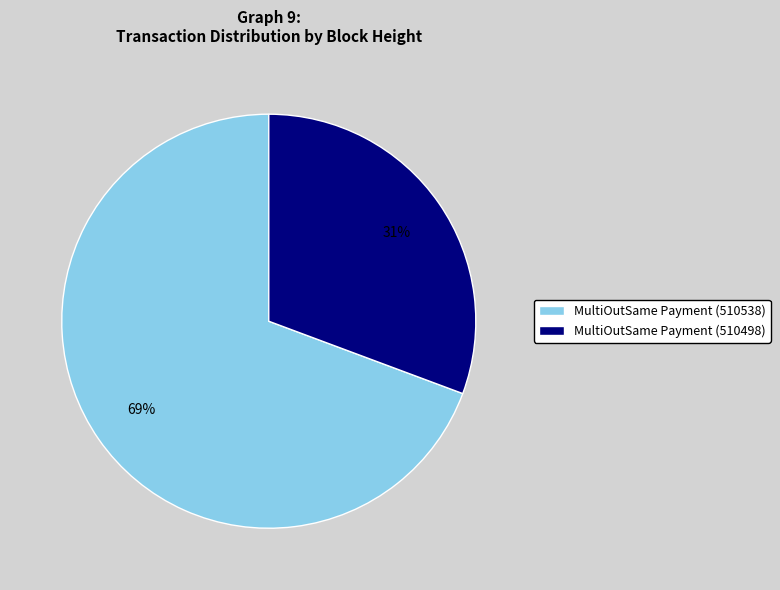

Which category has the smallest portion of the pie?

MultiOutSame Payment (510498)